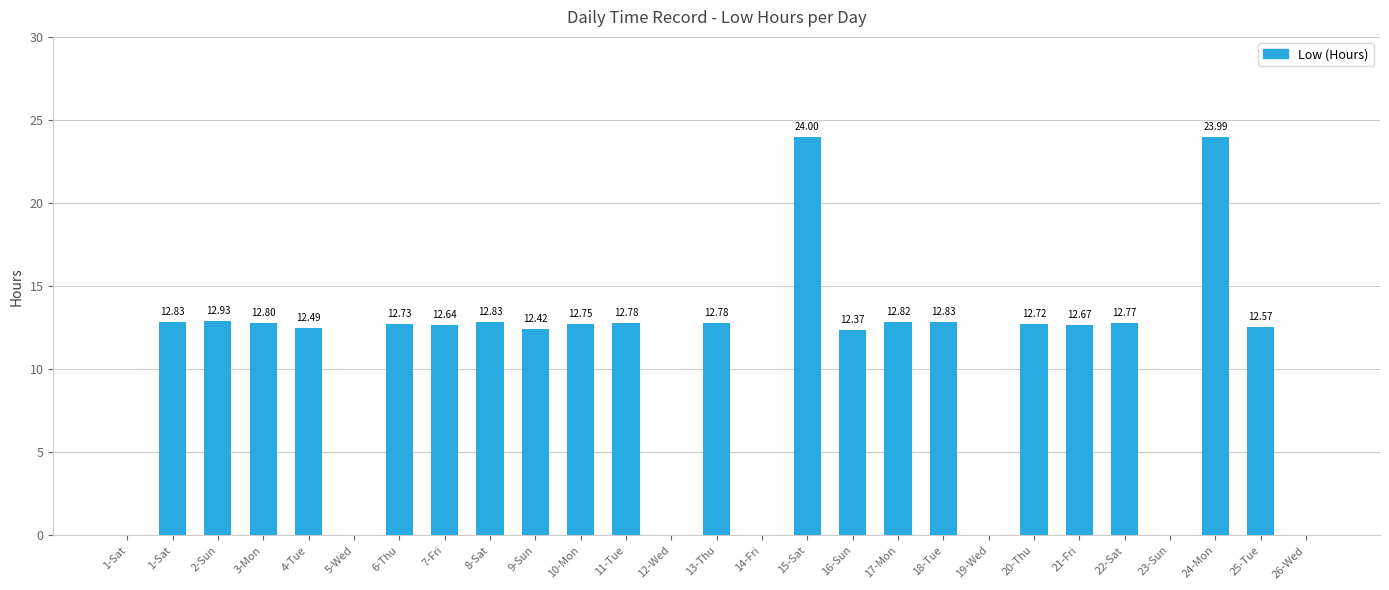

List the labels in order of value, largest first.

15-Sat, 24-Mon, 2-Sun, 1-Sat, 8-Sat, 18-Tue, 17-Mon, 3-Mon, 11-Tue, 13-Thu, 22-Sat, 10-Mon, 6-Thu, 20-Thu, 21-Fri, 7-Fri, 25-Tue, 4-Tue, 9-Sun, 16-Sun, 1-Sat, 5-Wed, 12-Wed, 14-Fri, 19-Wed, 23-Sun, 26-Wed